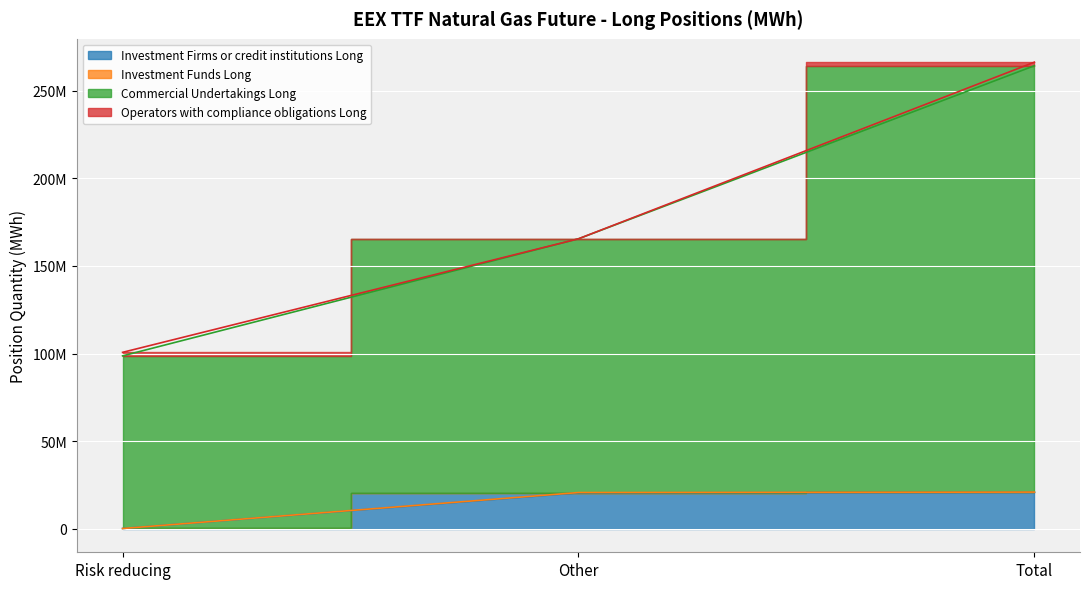

What is the sum of the Investment Funds Long values at Total and Other?

41774097